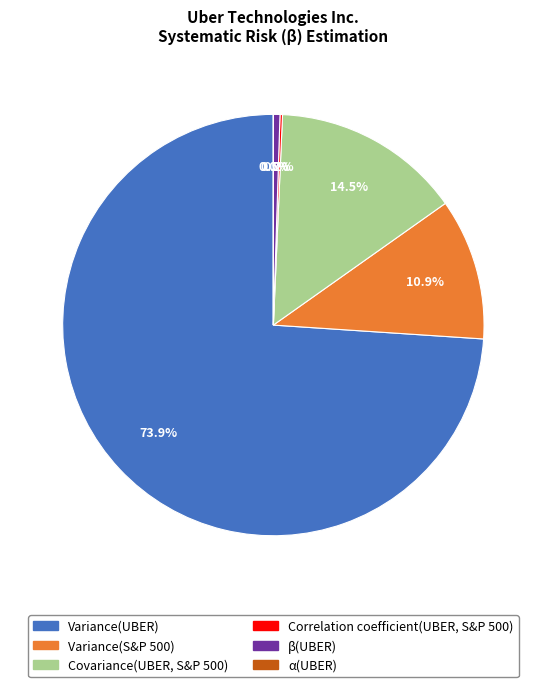

Is there any slice that represents more than half of the pie?

Yes